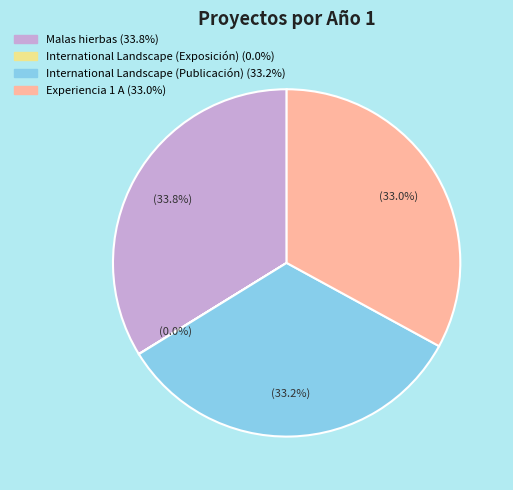

What portion of the pie excludes Malas hierbas?

66.2%